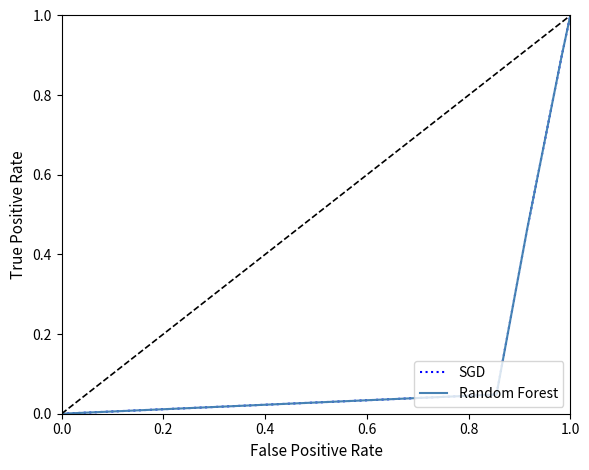

How many values in the Random Forest series exceed 0?

4